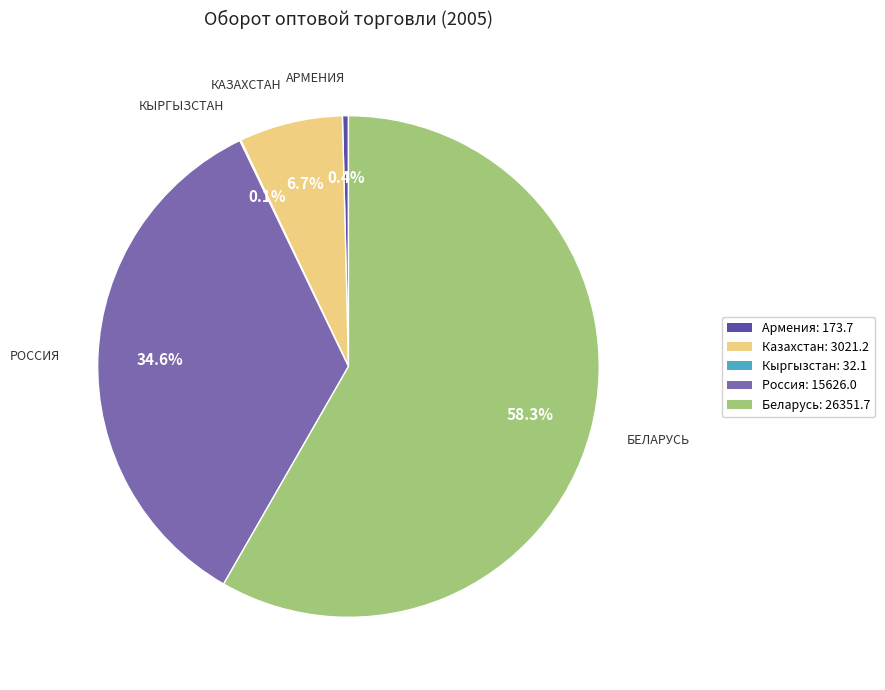

Combined, do Армения and Россия account for over 50%?

No